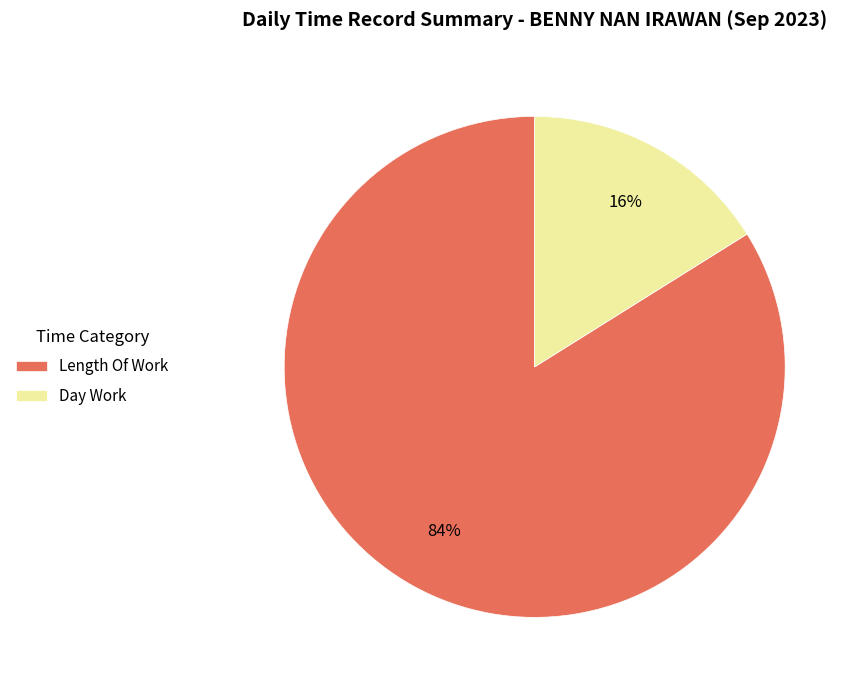

Count the number of slices in the pie.

2